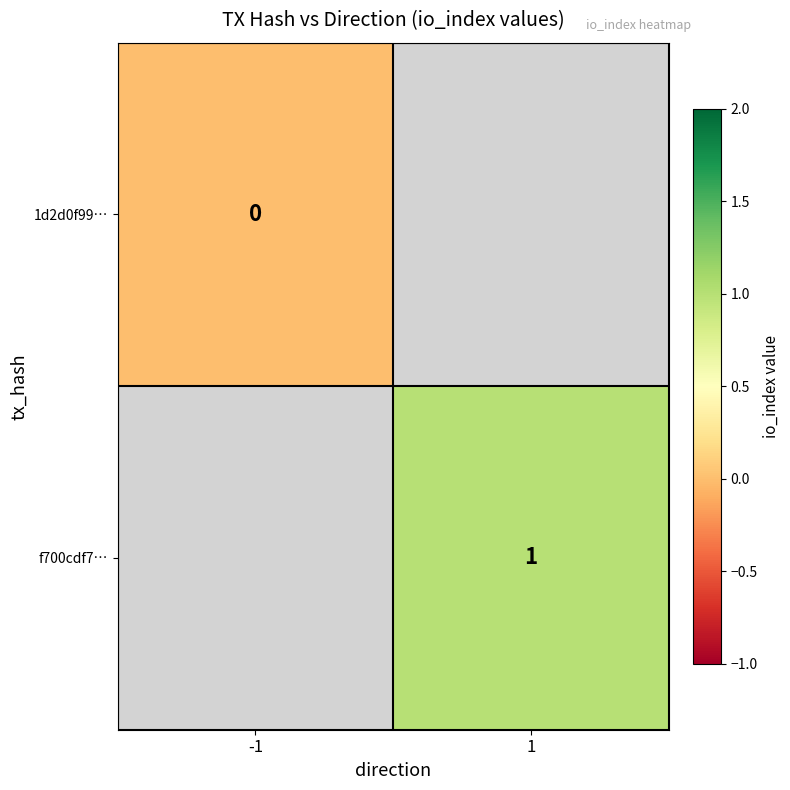

The f700cdf7… series shows 1 at 1. True or false?

True